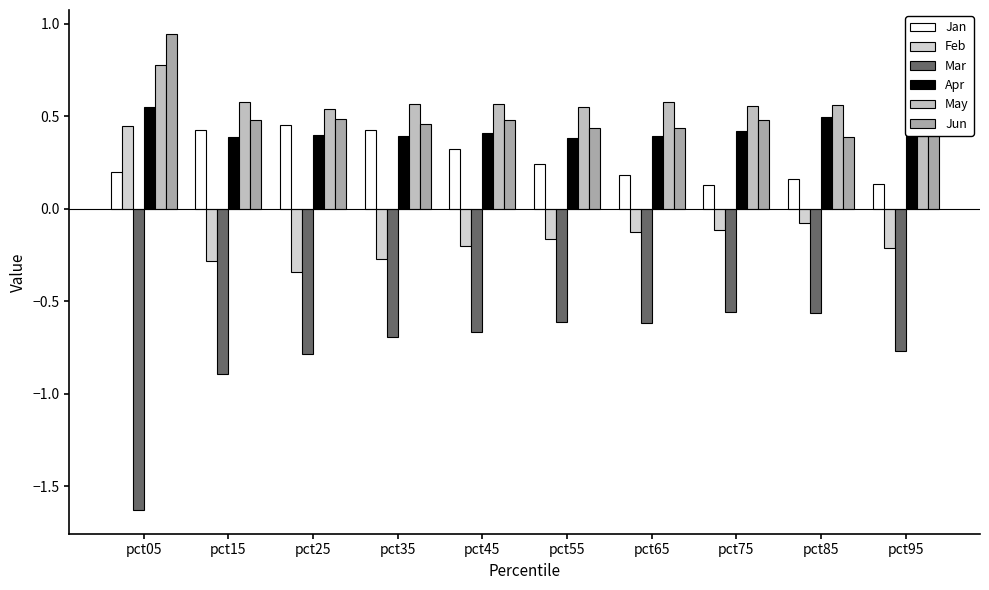

Which series has the widest spread of values?

Mar